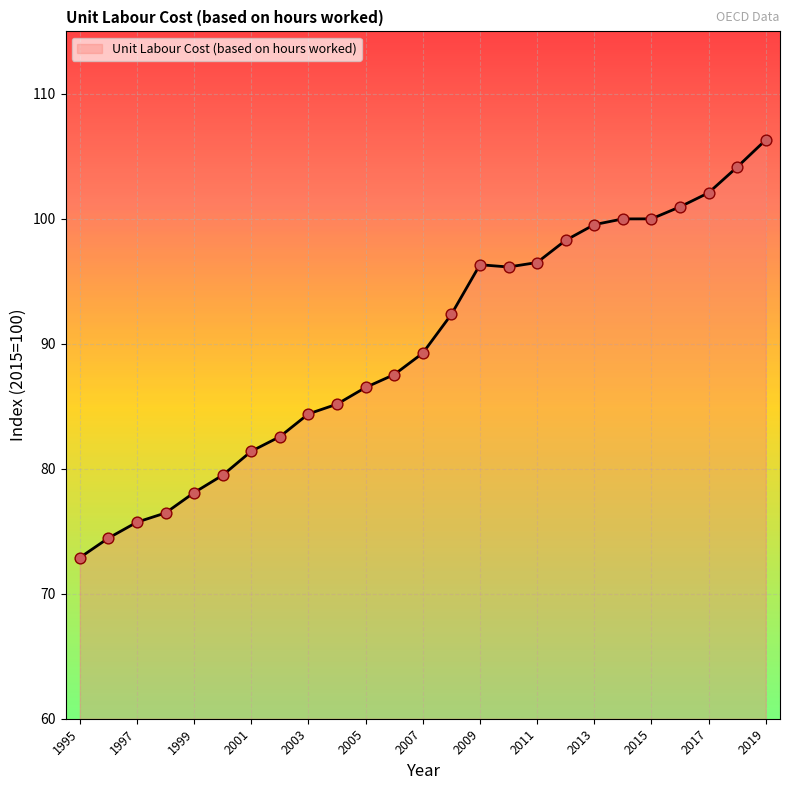

What is the minimum value shown in the chart?

72.9